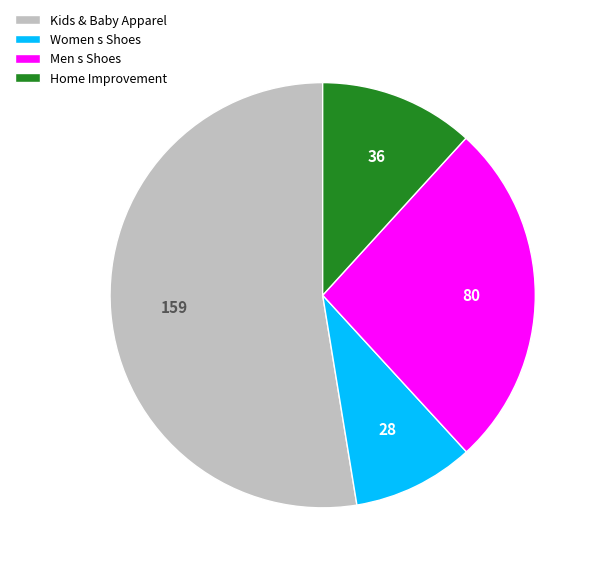

Rank the categories by value from highest to lowest.

Kids & Baby Apparel, Men s Shoes, Home Improvement, Women s Shoes